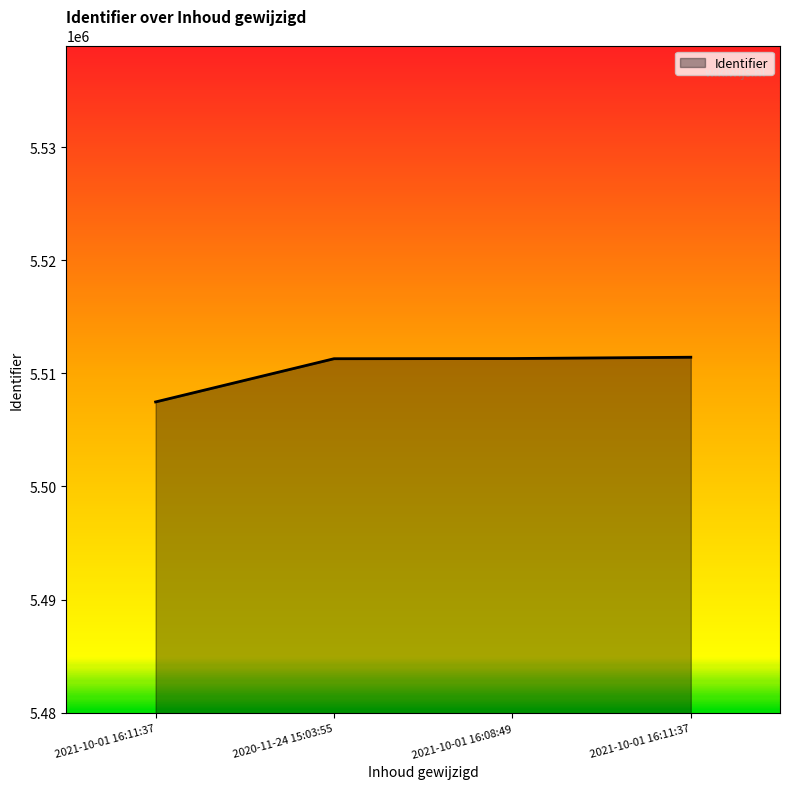

Reading right to left, transcribe all the data shown in this chart.

5511419	5511303	5511287	5507467